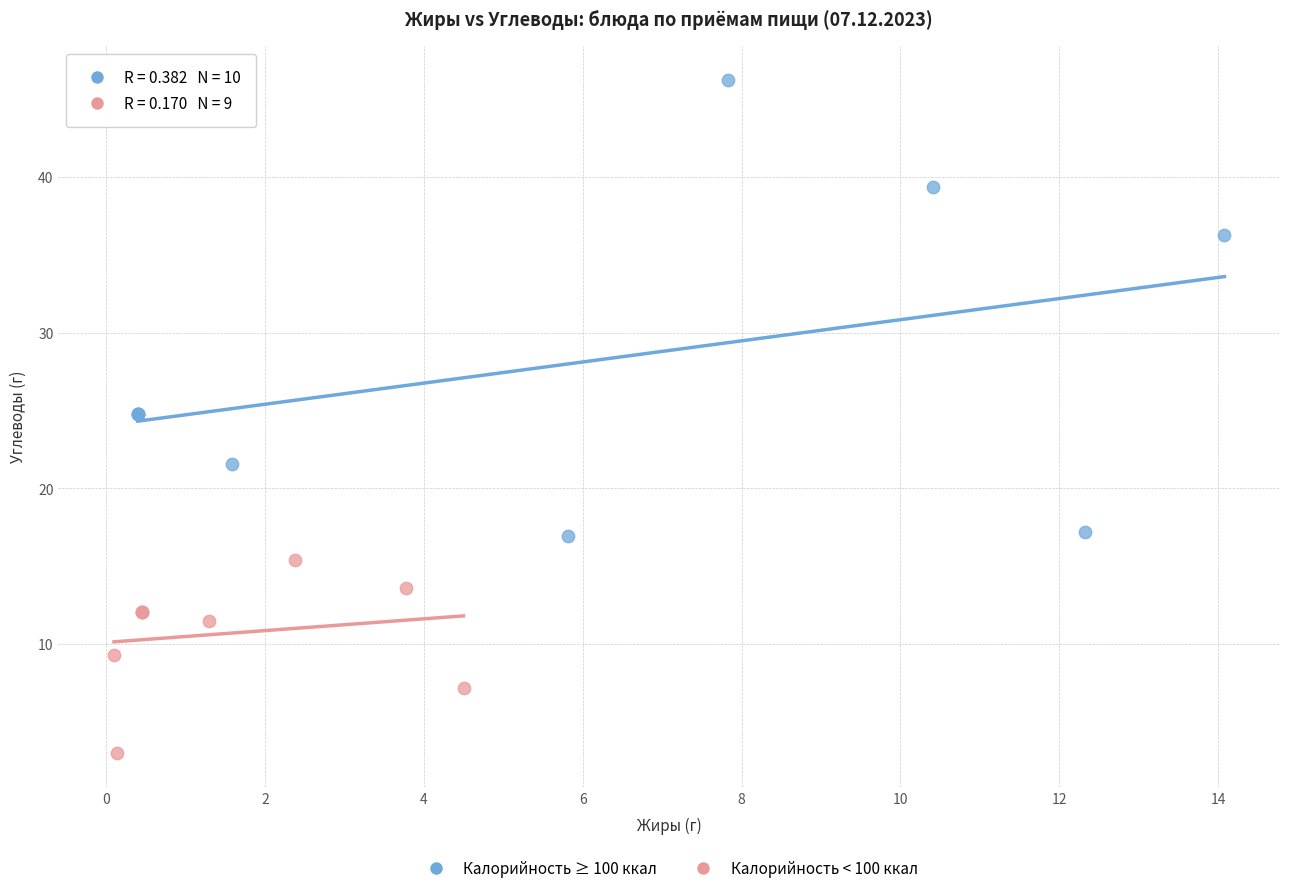

Which series reaches the minimum Y coordinate?

Калорийность < 100 ккал